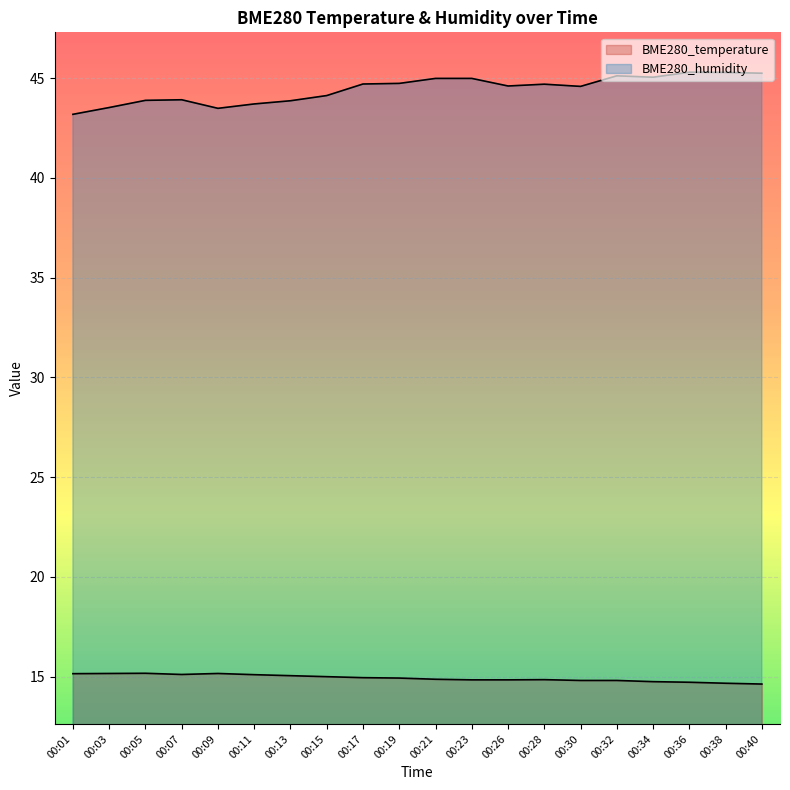

What is the sum of the BME280_humidity values at 00:21 and 00:19?

89.7